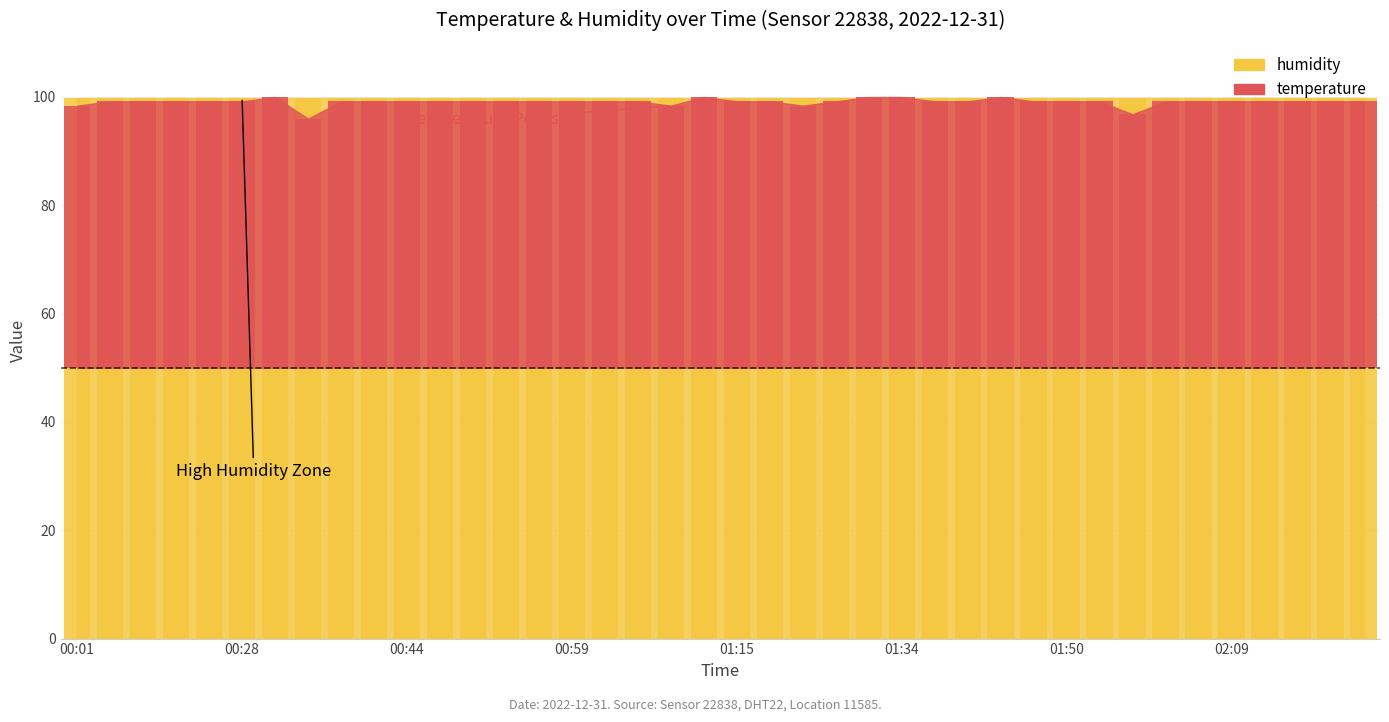

The value at 01:08 is 28.4. True or false?

False